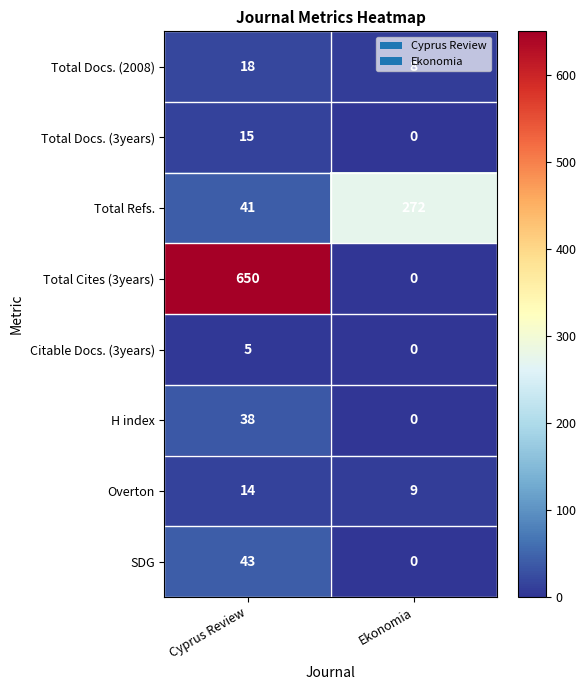

At which label is SDG closest to 21?

Ekonomia